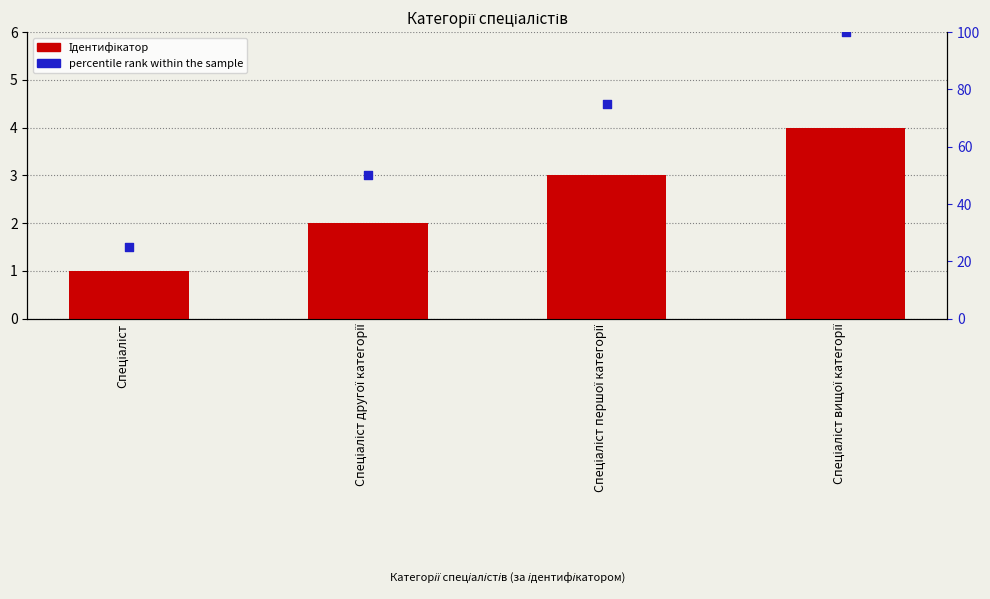

Which series has the largest Y range (max minus min)?

percentile rank within the sample